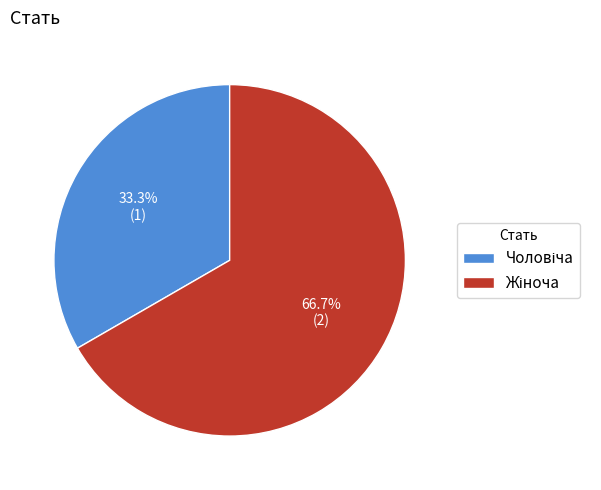

Is there any slice that represents more than half of the pie?

Yes